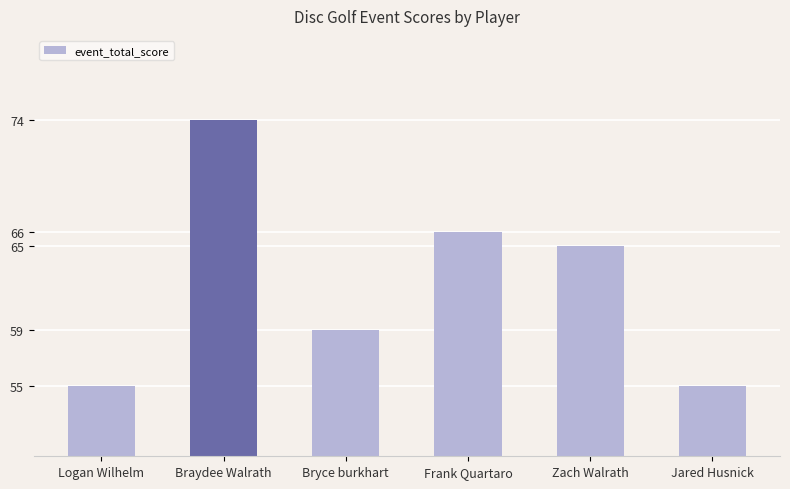

What is the minimum value shown in the chart?

55